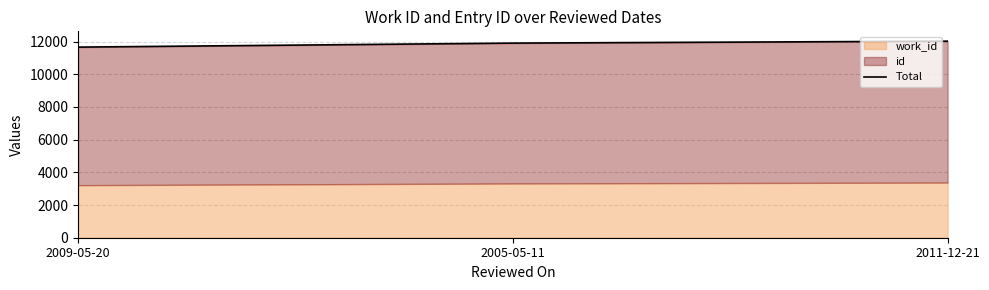

List the labels in order of value, smallest first.

2009-05-20, 2005-05-11, 2011-12-21